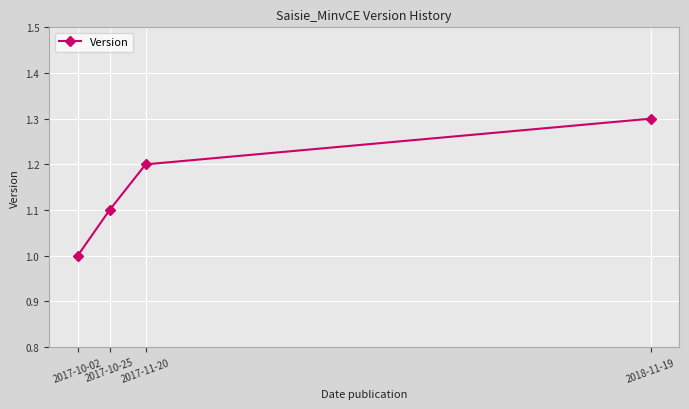

What is the sum of the values at 2017-10-25 and 2017-11-20?

2.3